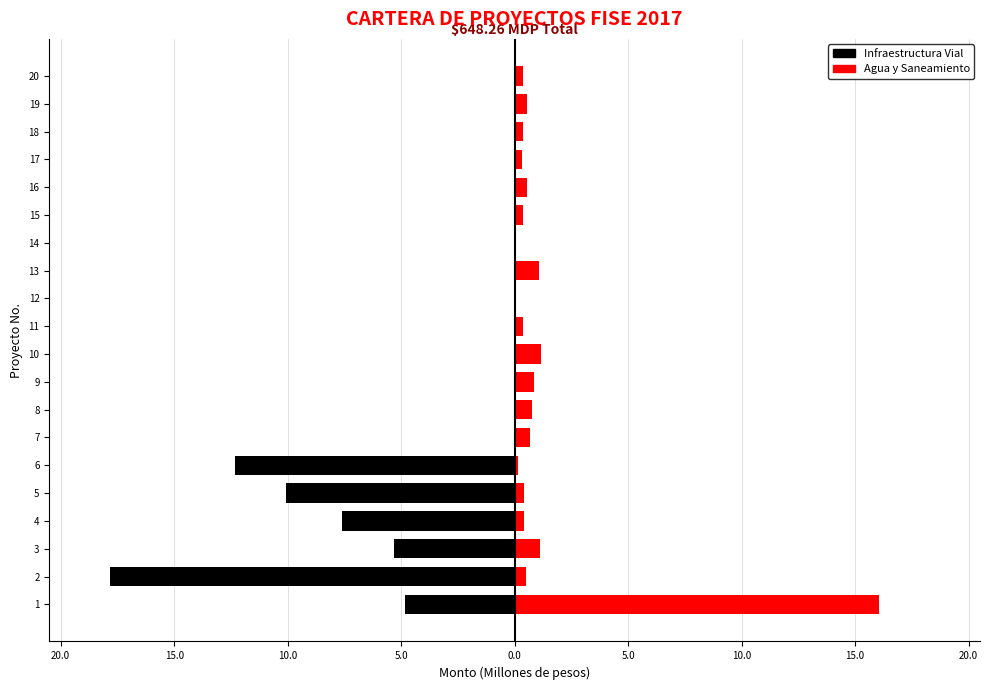

Reading left to right, what are all the values shown in this chart?

Infraestructura Vial: -4.8	-17.8	-5.3	-7.6	-10.1	-12.3	0.0	0.0	0.0	0.0	0.0	0.0	0.0	0.0	0.0	0.0	0.0	0.0	0.0	0.0
Agua y Saneamiento: 16.1	0.5	1.1	0.4	0.4	0.2	0.7	0.8	0.8	1.2	0.4	0.0	1.1	0.0	0.4	0.5	0.3	0.3	0.6	0.4